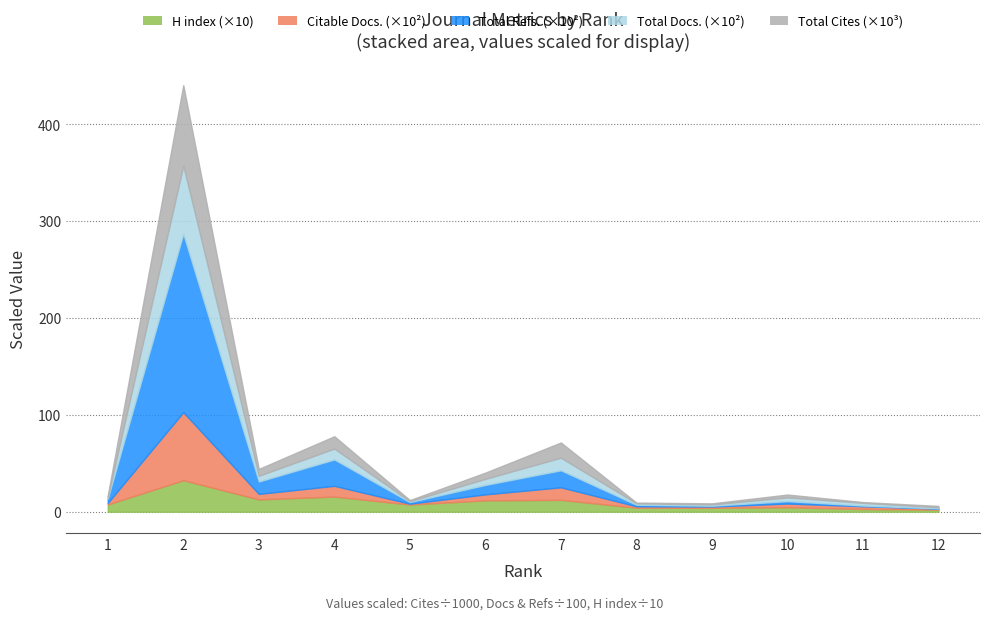

At how many categories does at least one series exceed 45079?

1